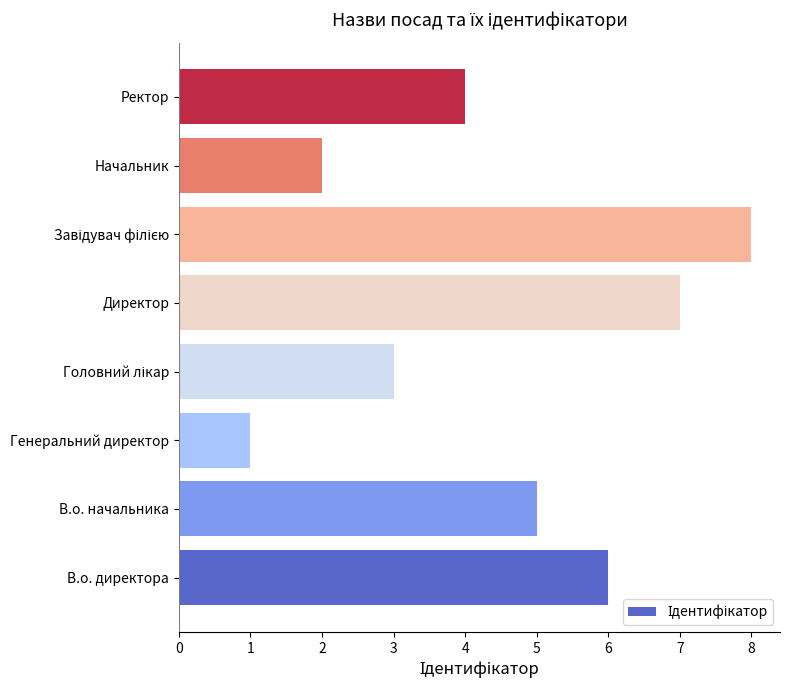

What is the difference between the maximum and minimum values?

7